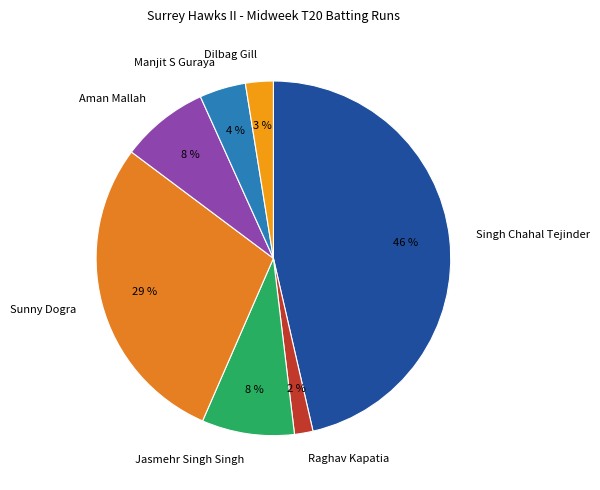

To the nearest percent, what is the average slice percentage?

14%